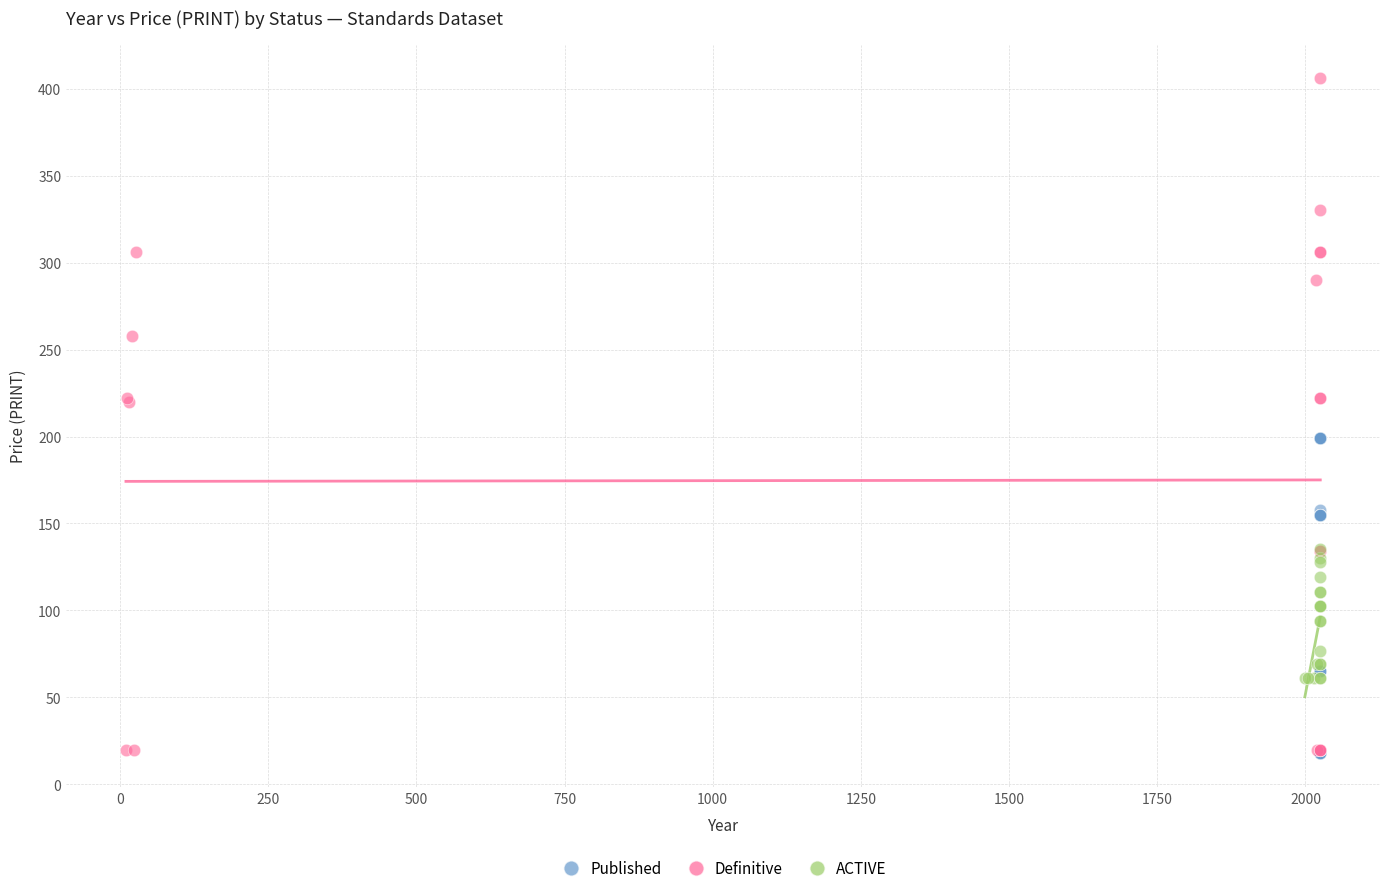

Which series reaches the maximum Y coordinate?

Definitive